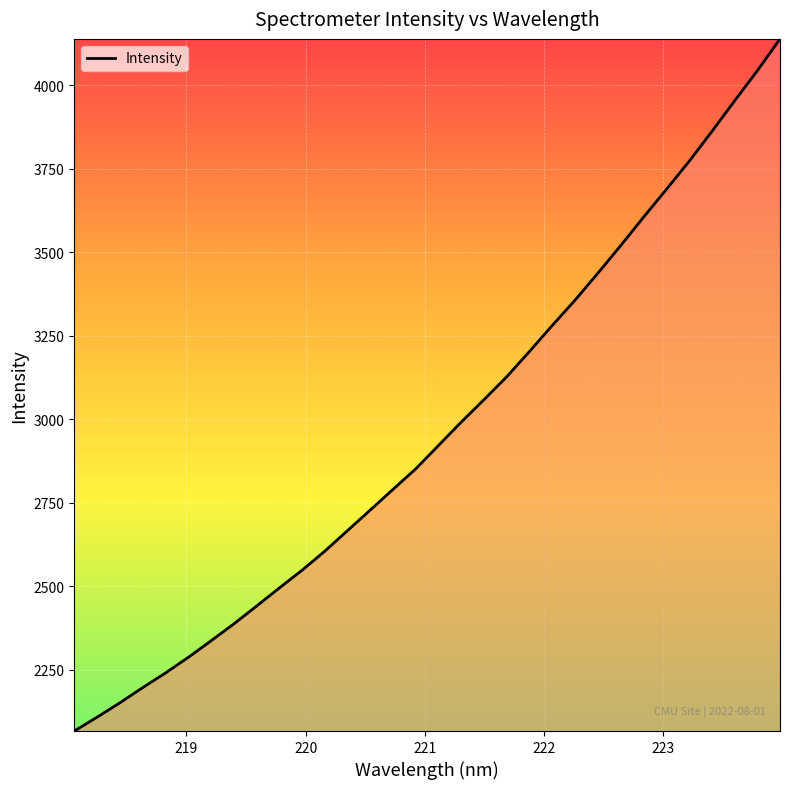

What is the greatest value displayed?

4138.6